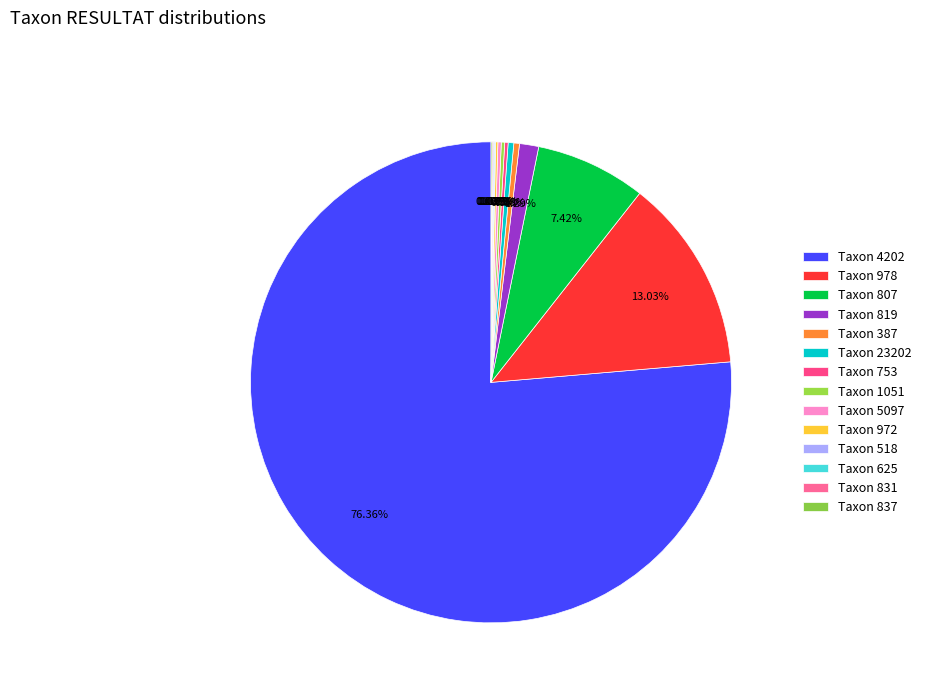

Count the number of slices in the pie.

14